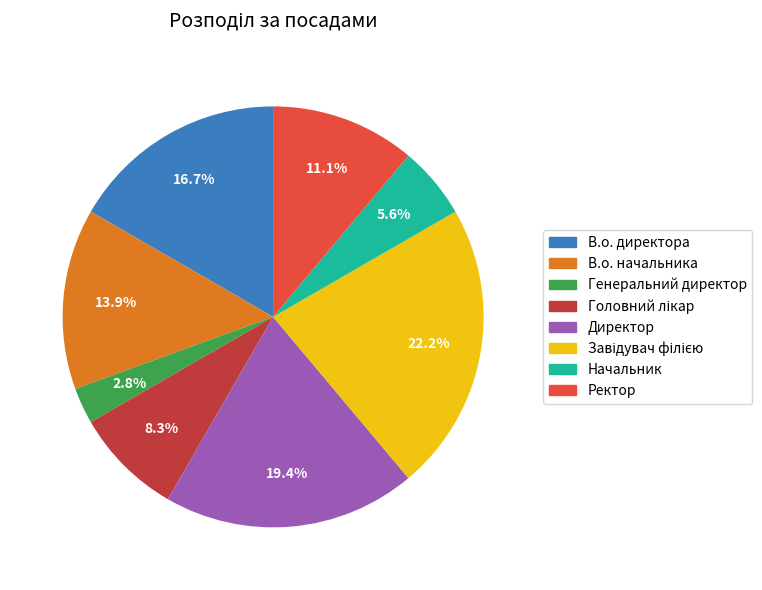

Is there a majority slice in this chart?

No